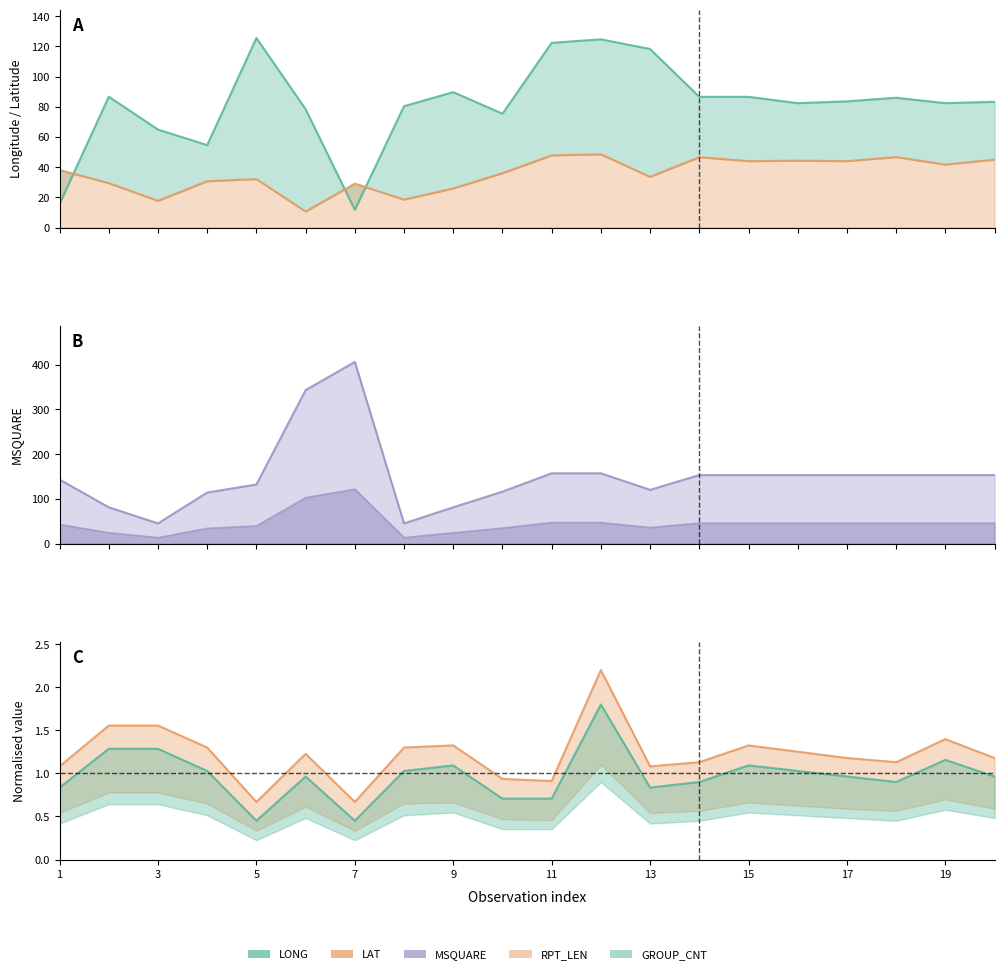

Reading left to right, list all the values displayed in this chart.

LONG: 15.6	86.7	64.9	54.6	125.6	78.4	11.7	80.4	89.7	75.4	122.4	124.7	118.3	86.6	86.6	82.4	83.6	86.0	82.4	83.3
LAT: 38.1	29.4	17.7	30.7	32.1	10.6	29.1	18.5	25.9	36.0	47.8	48.5	33.6	46.6	44.0	44.3	44.0	46.7	41.7	45.0
MSQUARE: 143.0	81.0	45.0	114.0	132.0	343.0	406.0	45.0	81.0	116.0	157.0	157.0	120.0	153.0	153.0	153.0	153.0	153.0	153.0	153.0
RPT_LEN: 1.1	1.6	1.6	1.3	0.7	1.2	0.7	1.3	1.3	0.9	0.9	2.2	1.1	1.1	1.3	1.3	1.2	1.1	1.4	1.2
GROUP_CNT: 0.8	1.3	1.3	1.0	0.5	1.0	0.5	1.0	1.1	0.7	0.7	1.8	0.8	0.9	1.1	1.0	1.0	0.9	1.2	1.0